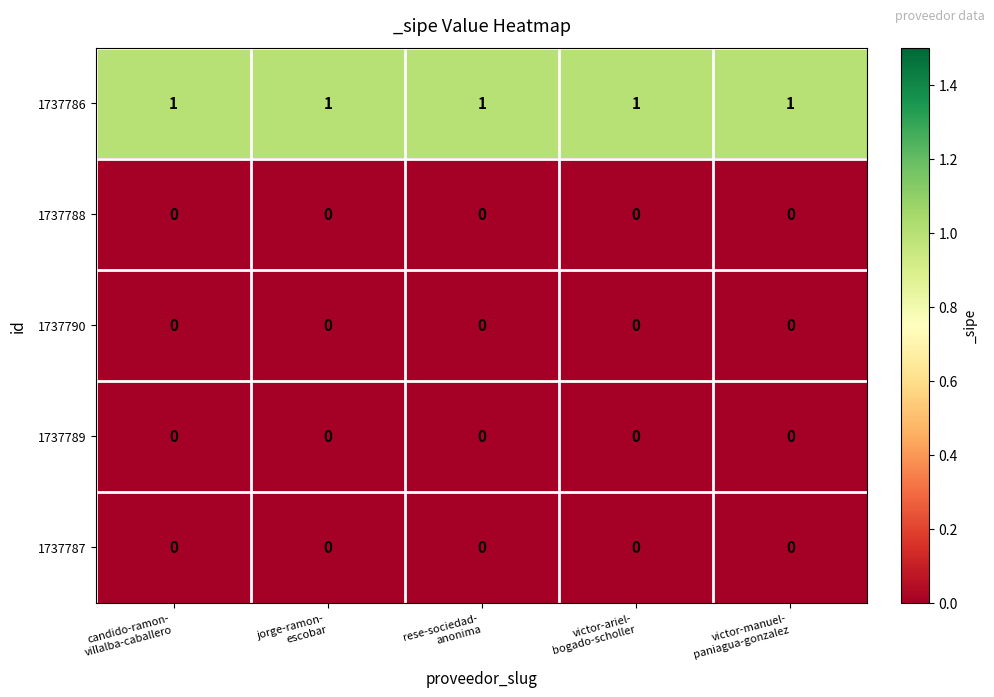

How many series are shown in this chart?

5